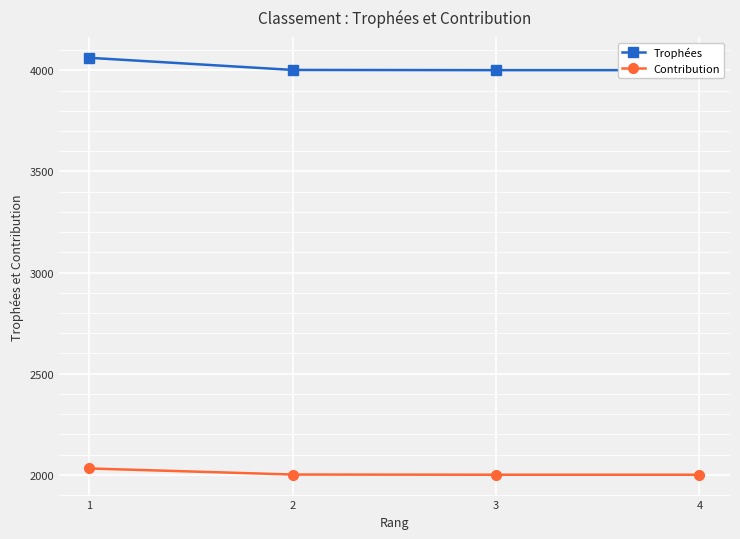

Between 1 and 2, which is larger?

1